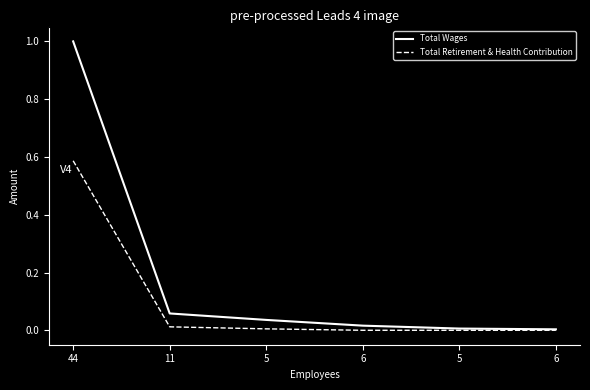

How many lines are shown in the chart?

2